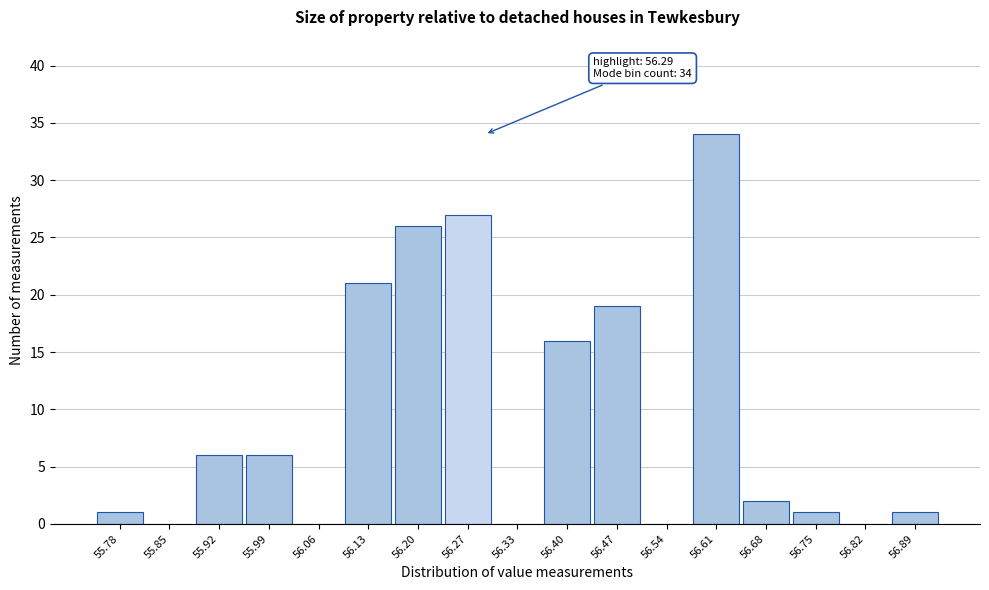

Which range on the x-axis has the tallest bar?

56.58 to 56.64